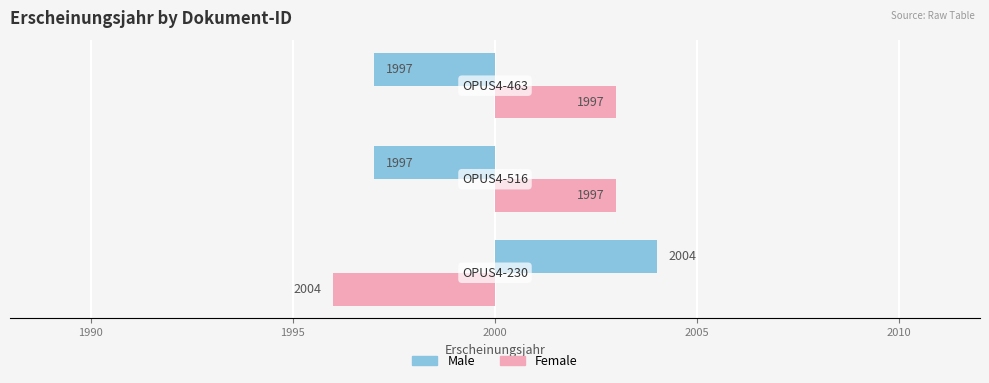

Count the Male values in the range -3 to 4.

3